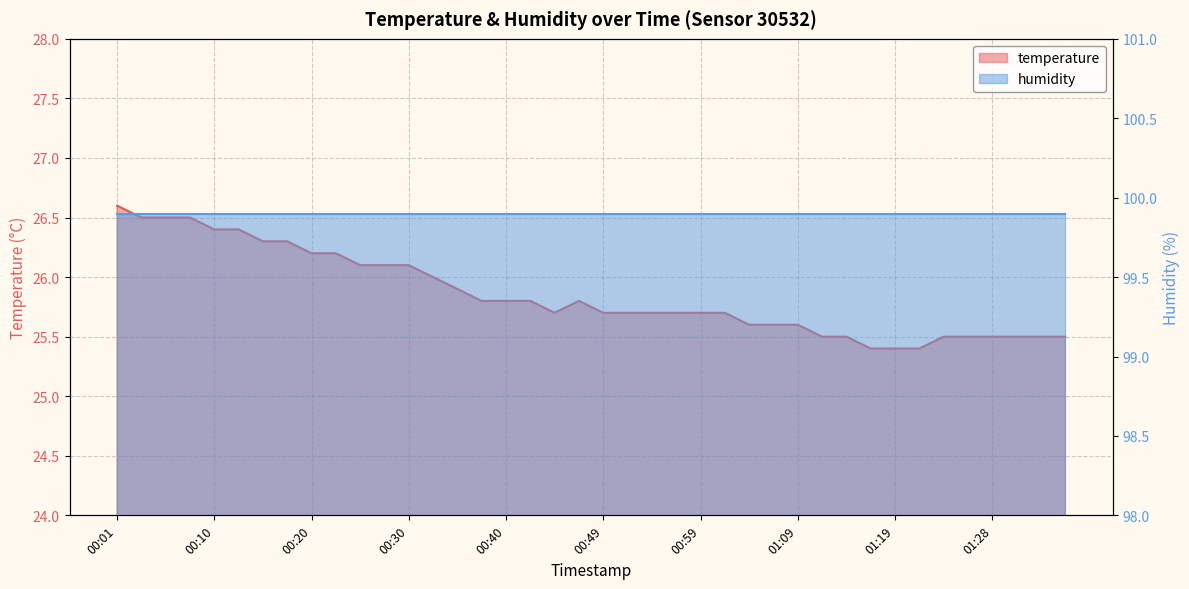

What is the change in value from 00:08 to 01:36?

-1.0